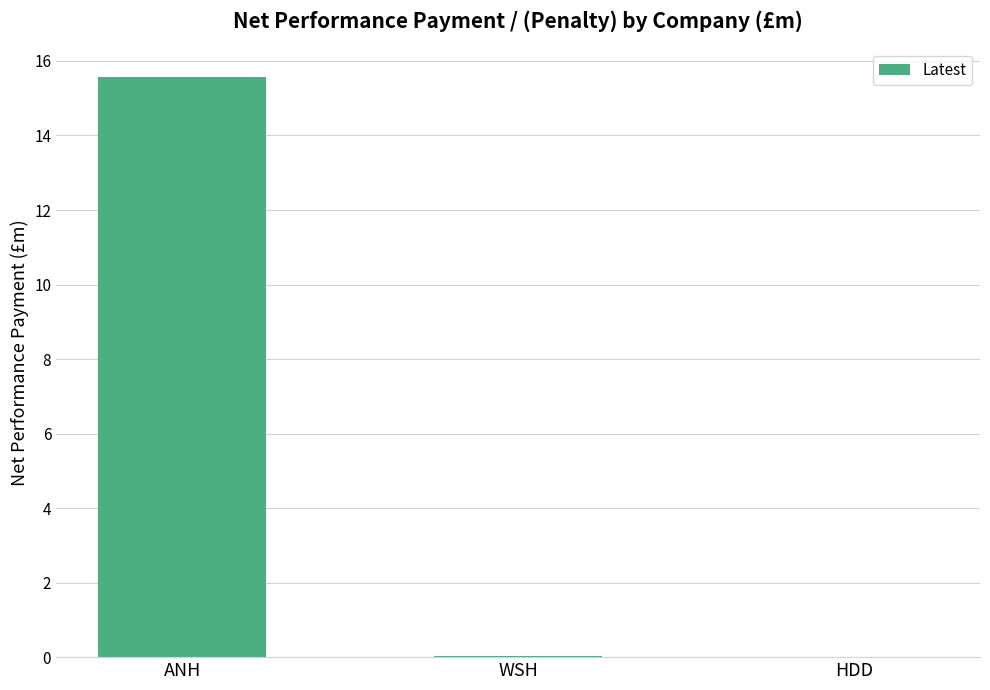

What is the maximum value shown in the chart?

15.6